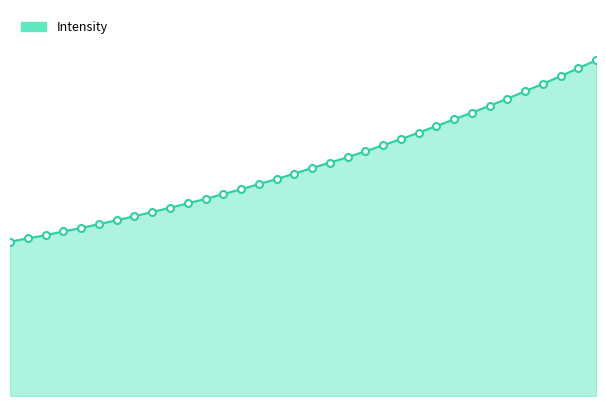

True or false: the data has more than 1 interior local peaks.

False